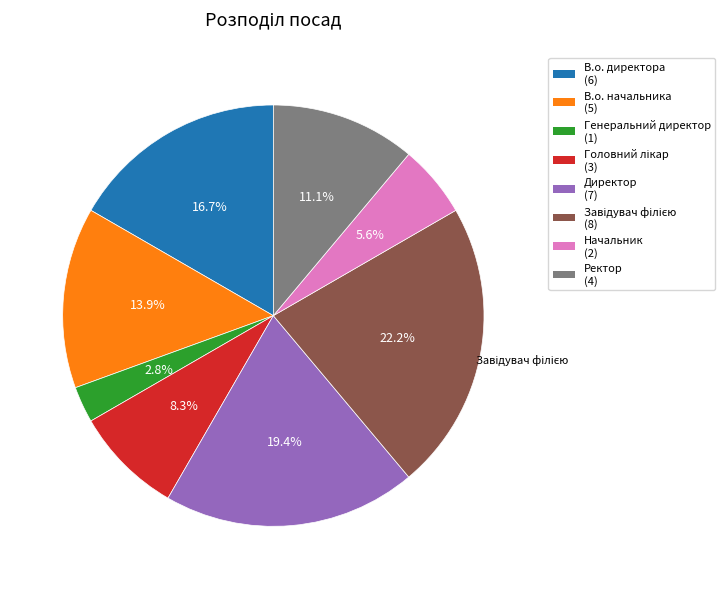

How much of the chart is everything except В.о. директора?

83.3%